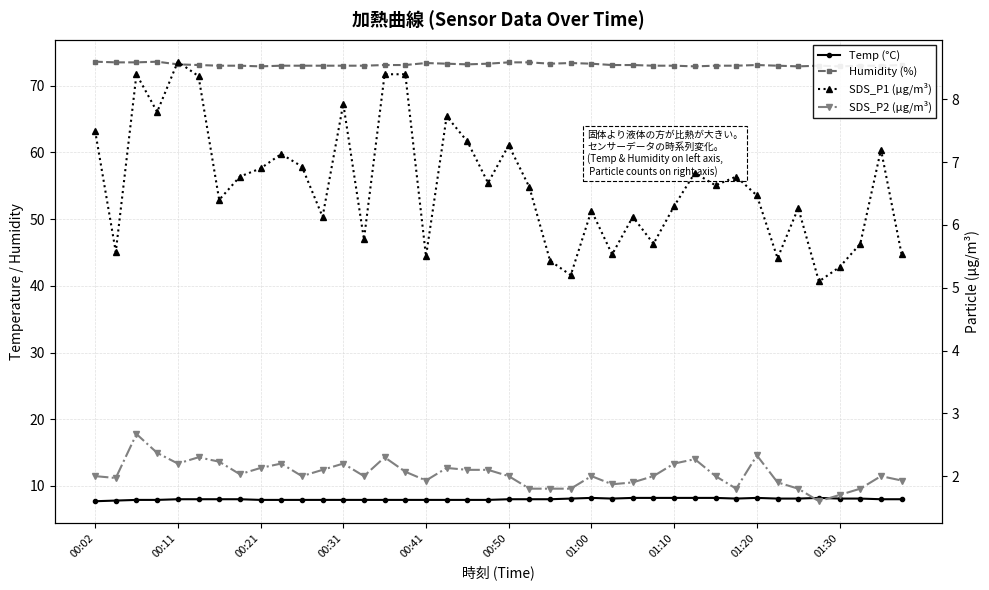

At how many categories does at least one series exceed 30?

40